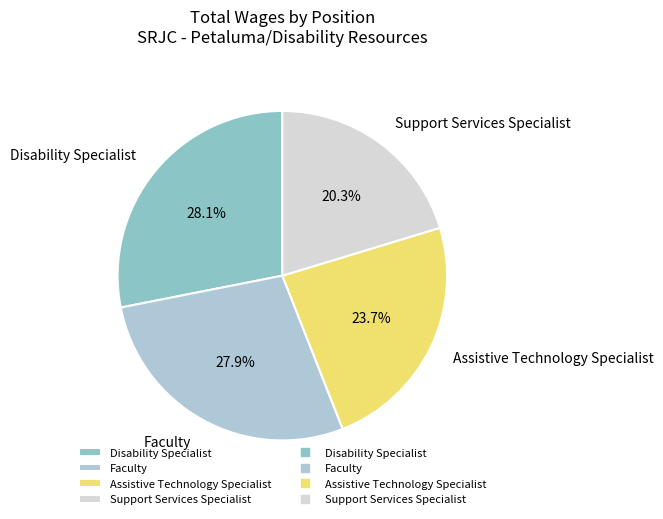

True or false: Support Services Specialist accounts for 20% of the total.

True